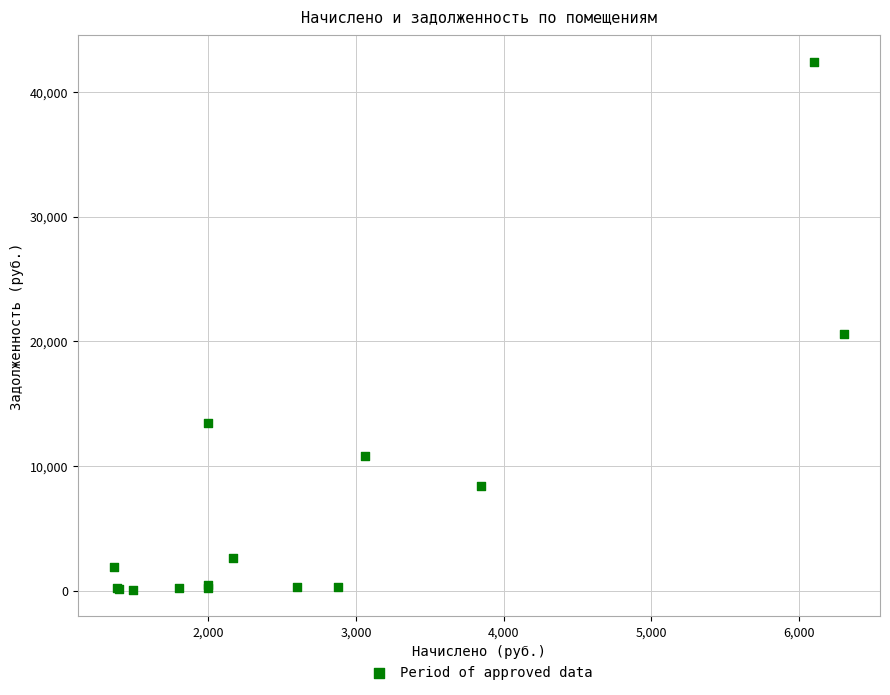

What Y value in the scatter plot is closest to 21243?

20594.1